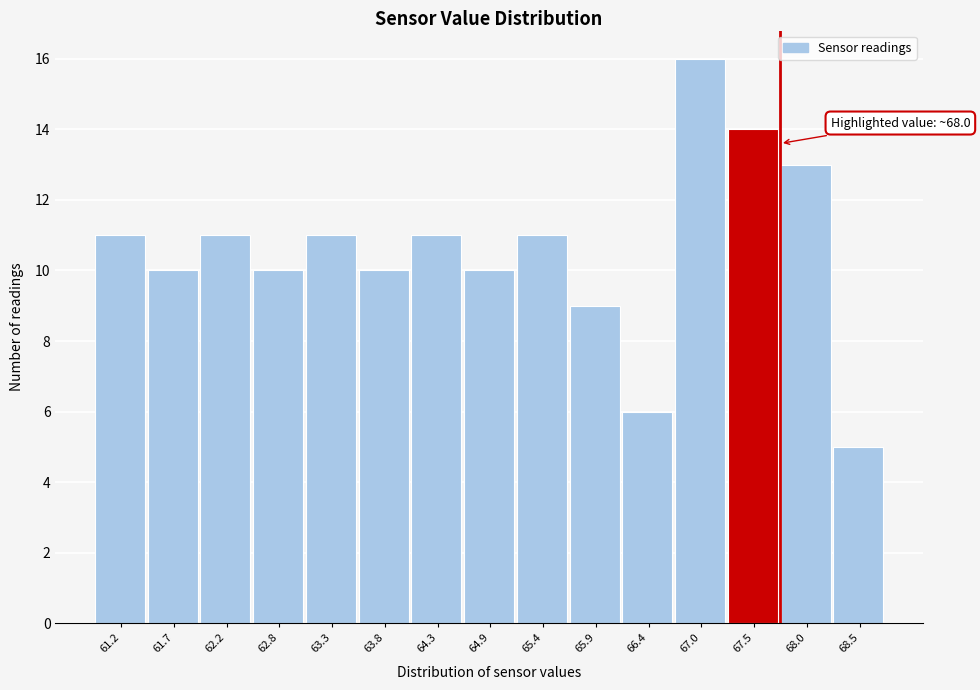

Reading right to left, list all the values displayed in this chart.

68.5=5	68.0=13	67.5=14	67.0=16	66.4=6	65.9=9	65.4=11	64.9=10	64.3=11	63.8=10	63.3=11	62.8=10	62.2=11	61.7=10	61.2=11